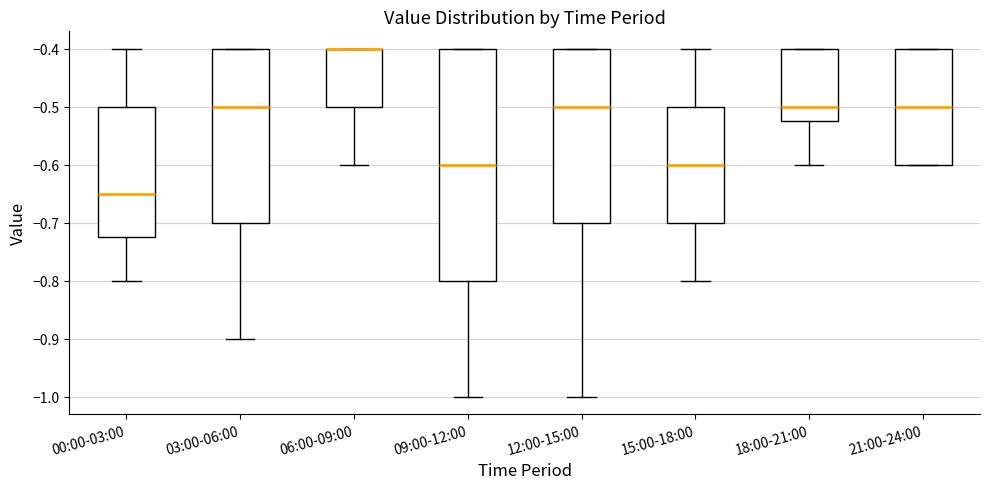

Comparing the boxes themselves (not the whiskers), which one is the tallest?

09:00-12:00